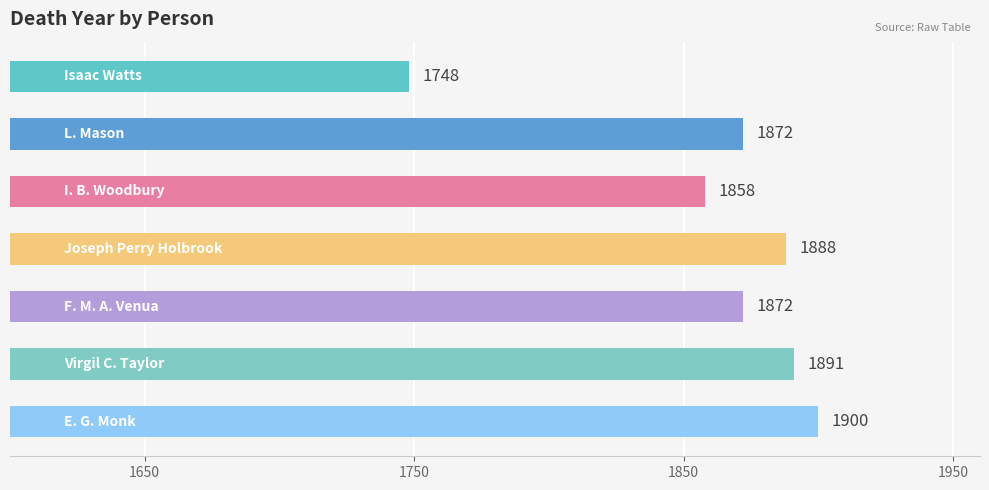

What is the value of the 5th bar from the top?

1872